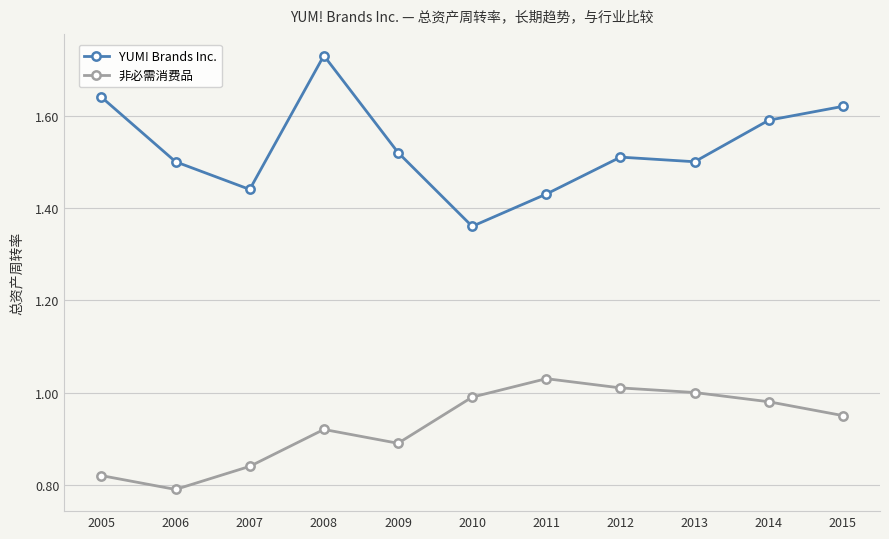

The YUM! Brands Inc. series shows 1.0 at 2012. True or false?

False